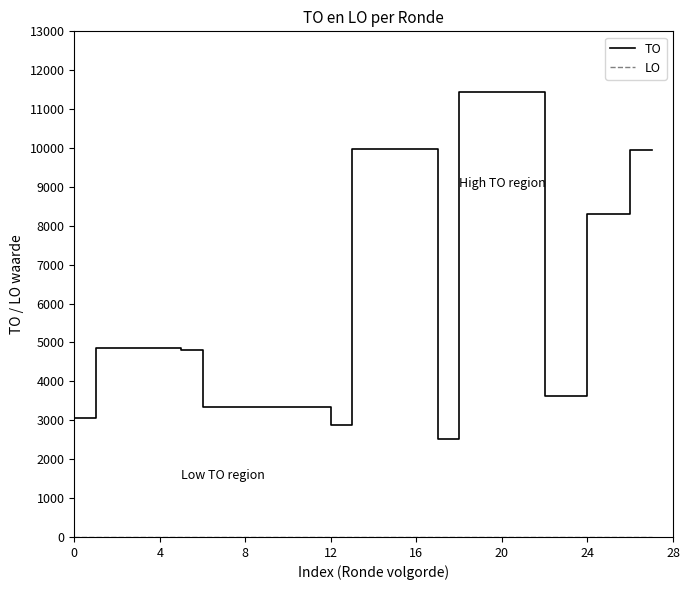

Which series has the largest total across all categories?

TO